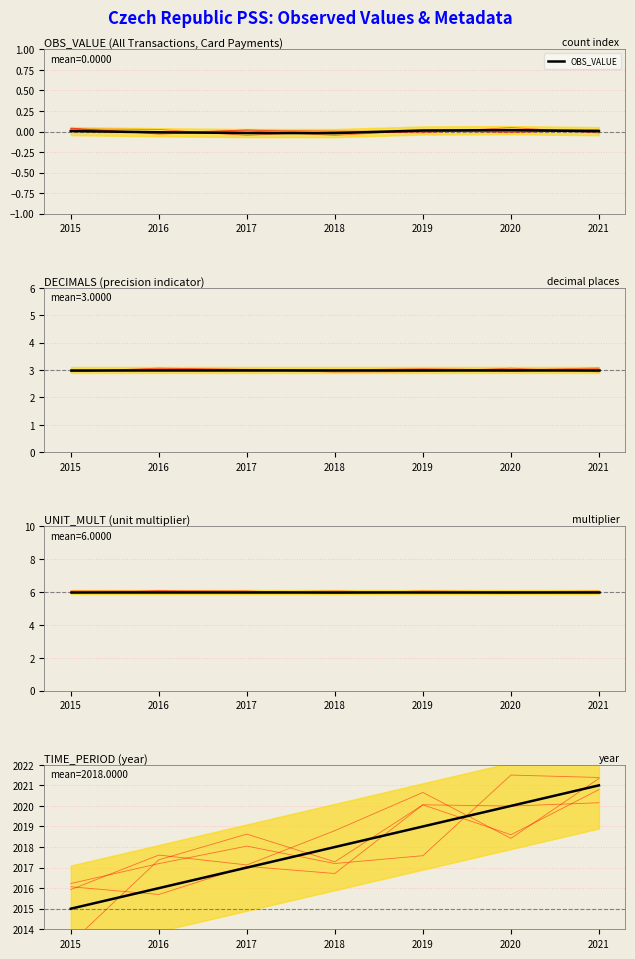

What is the value of the UNIT_MULT point at the 6th from the left?

6